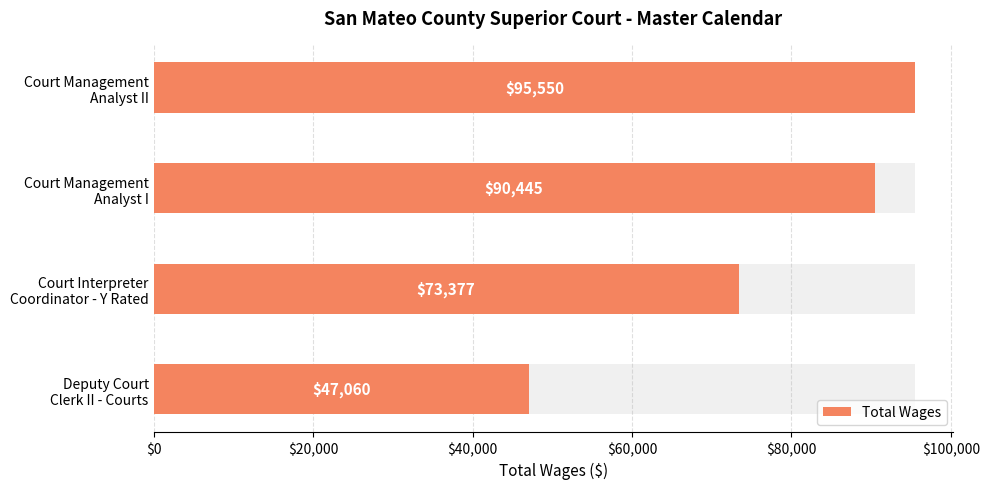

What is the difference between the maximum and second lowest values?

22173